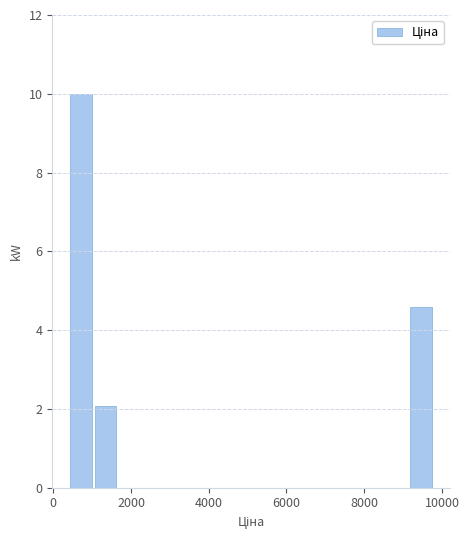

Read against the x-axis, roughly where is the centre of the tallest bar?

800